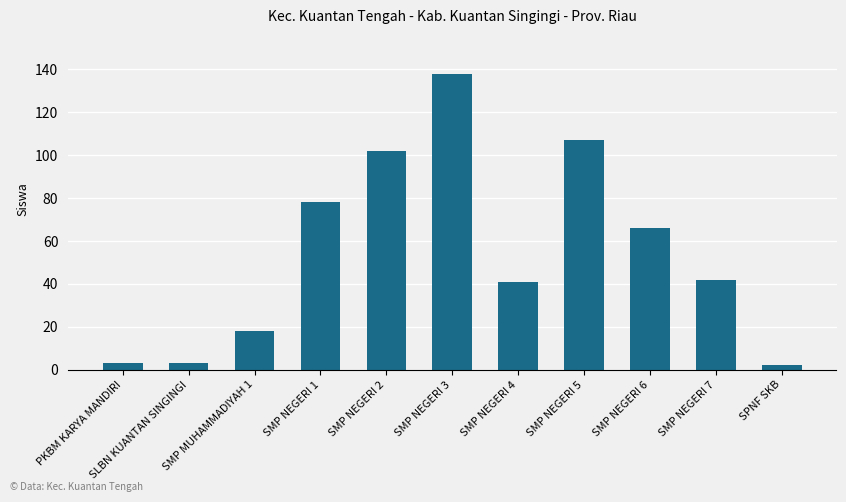

What is the sum of all values?

600